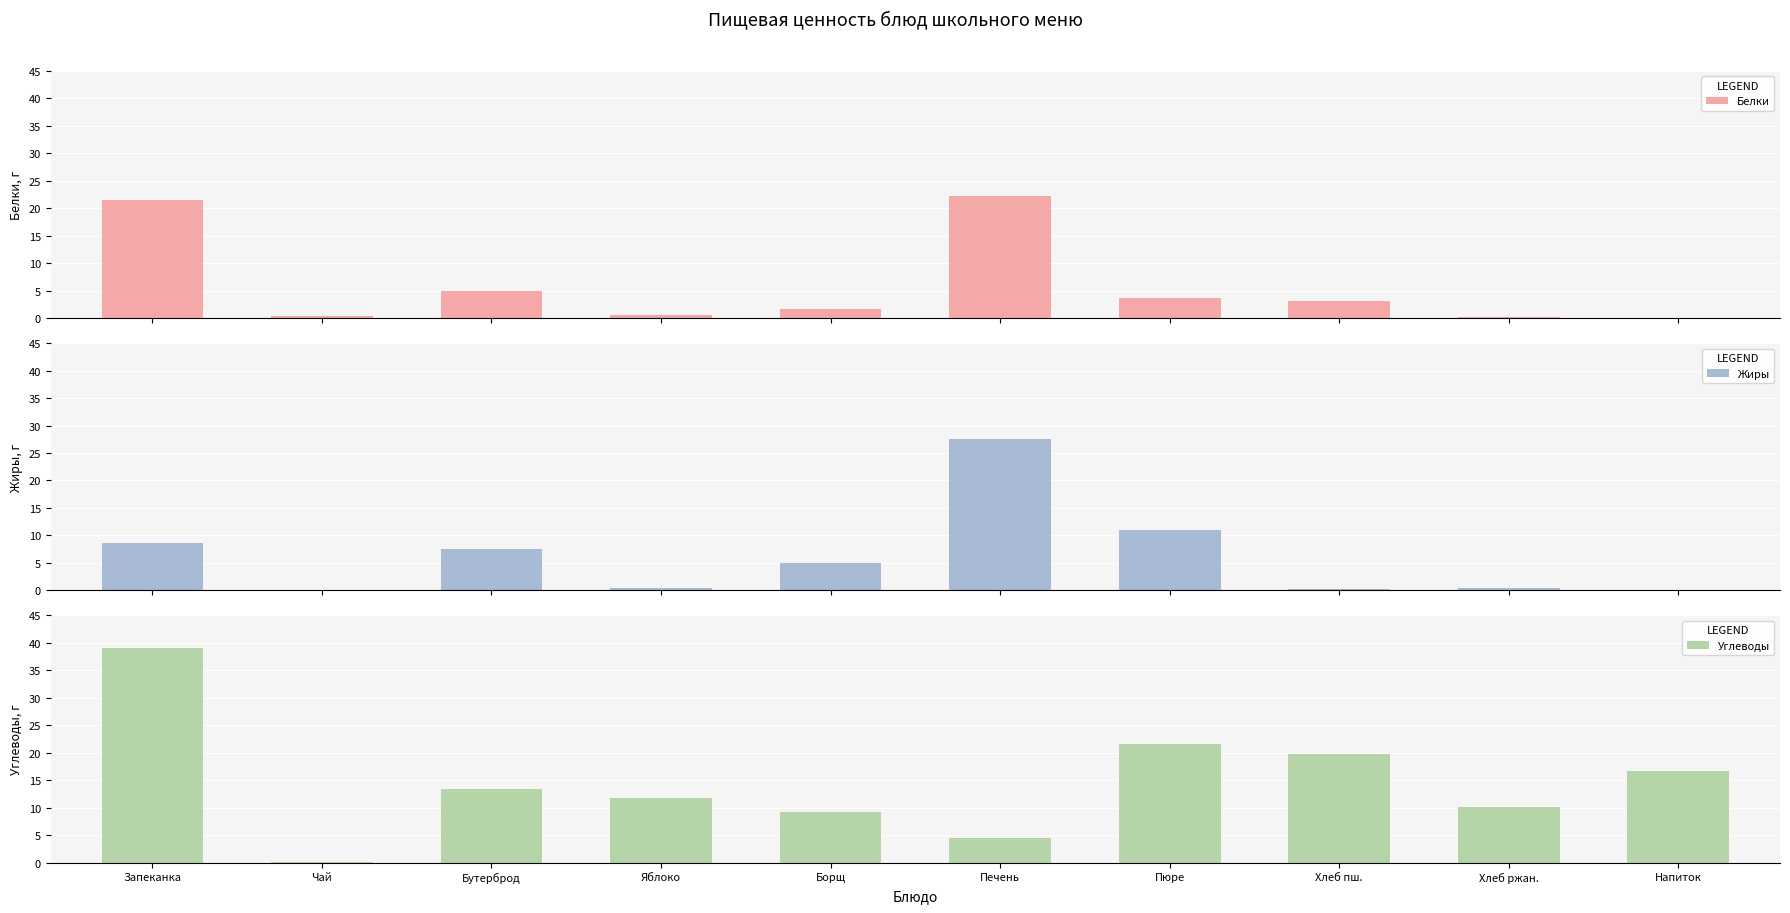

Which series changed the most between Запеканка and Напиток?

Углеводы